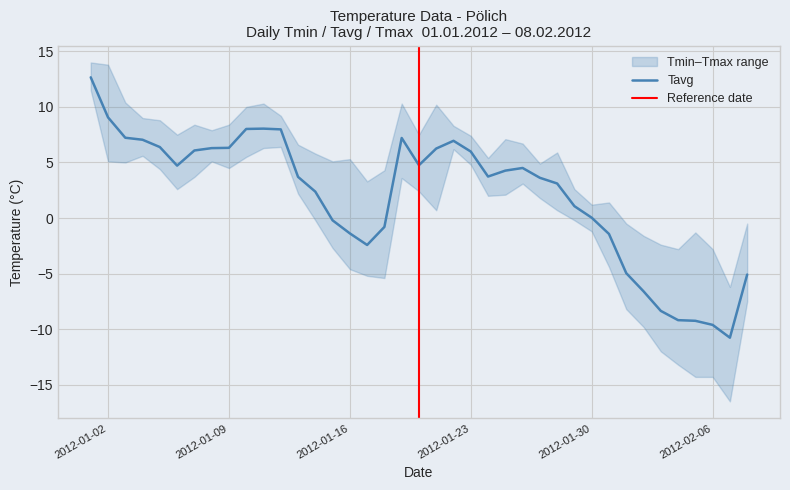

What is the average value of the Tmax series?

5.4